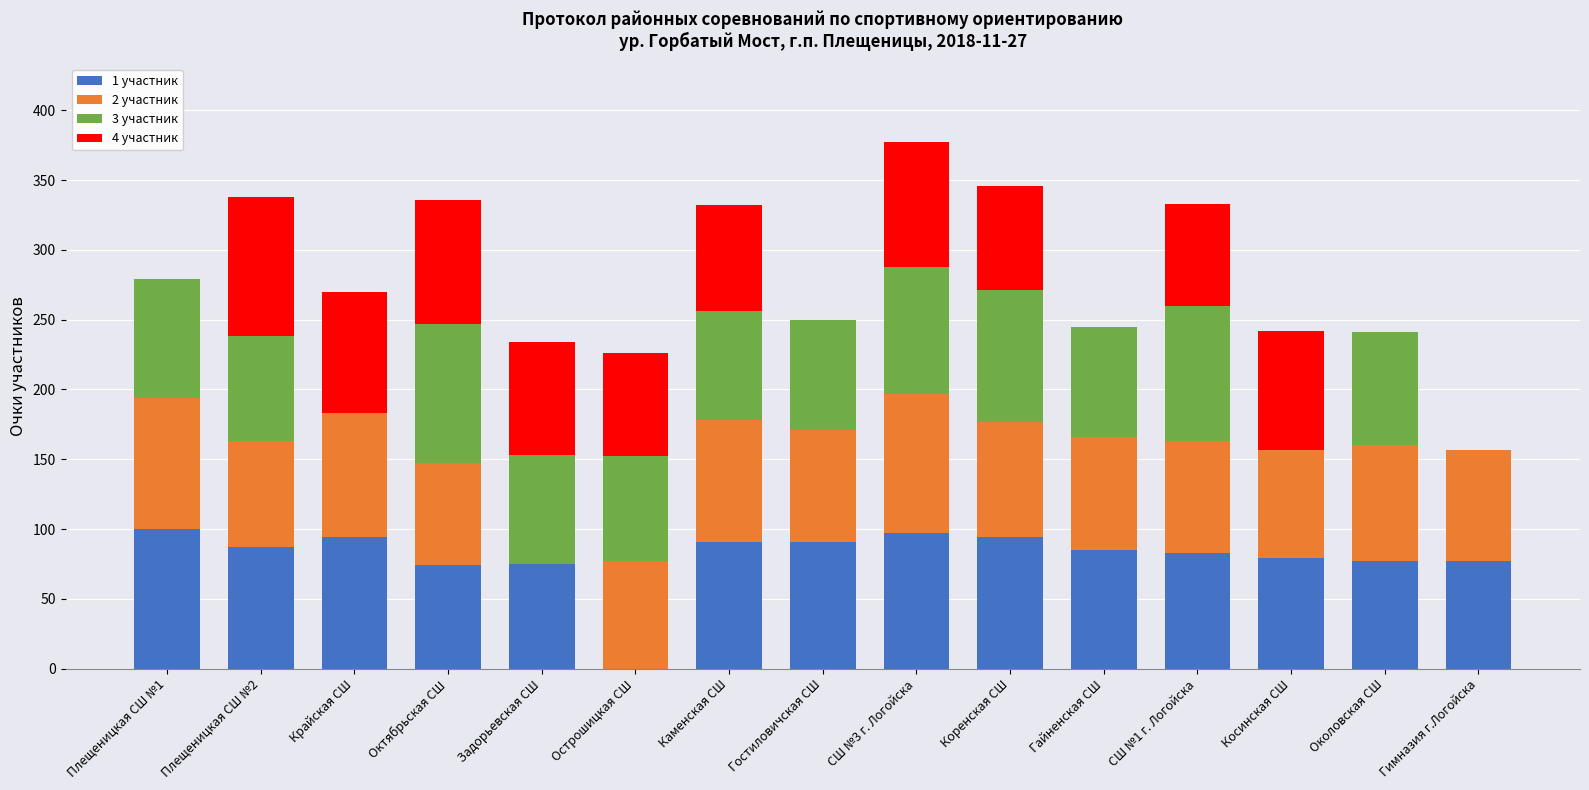

Are the bars horizontal?

No